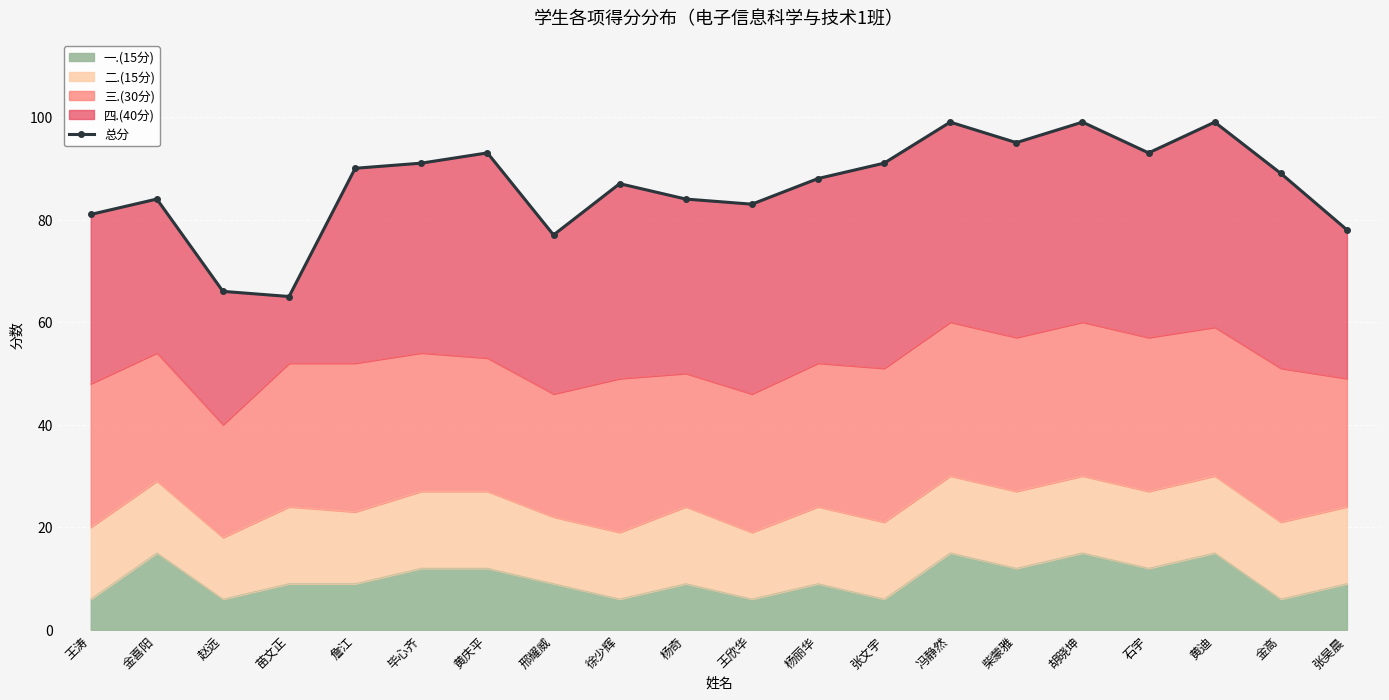

What is the sum of all values?

1732